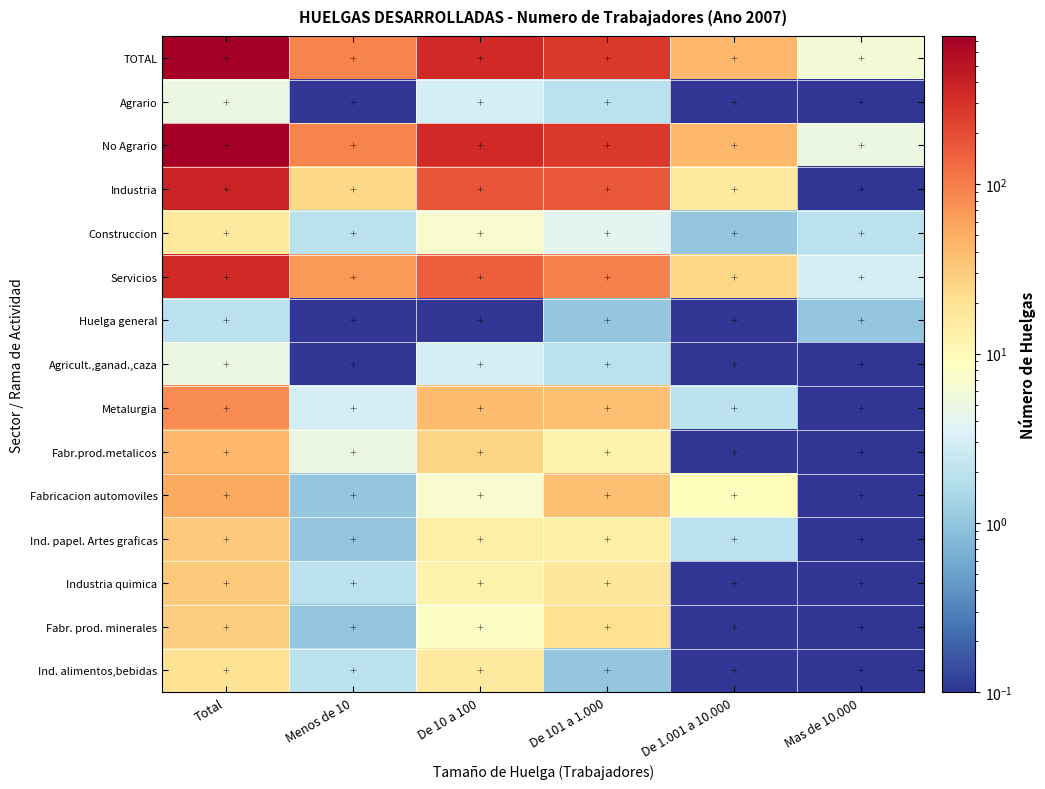

Which label corresponds to the largest value in the chart?

Total